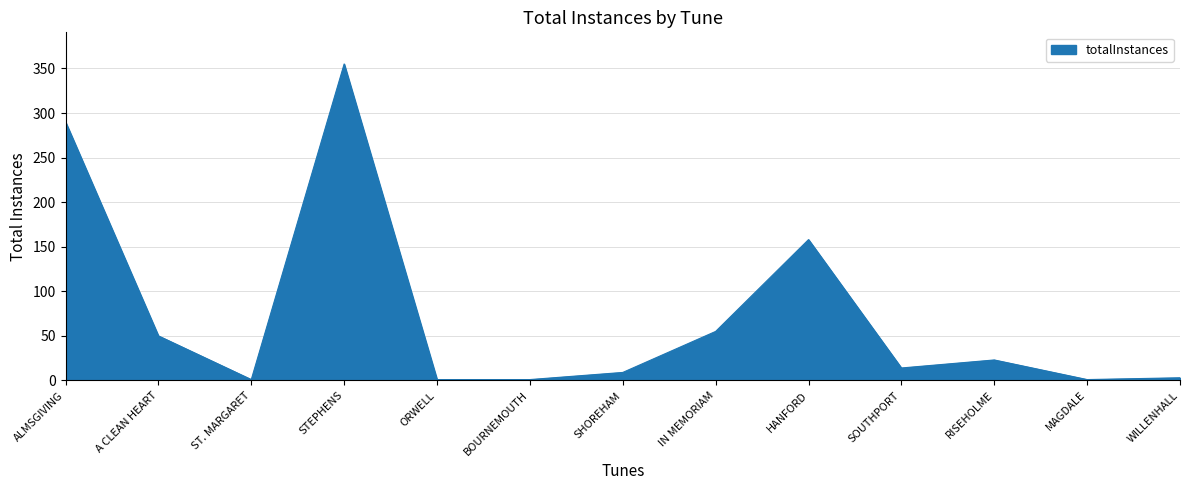

Which category has the highest value across all series?

STEPHENS